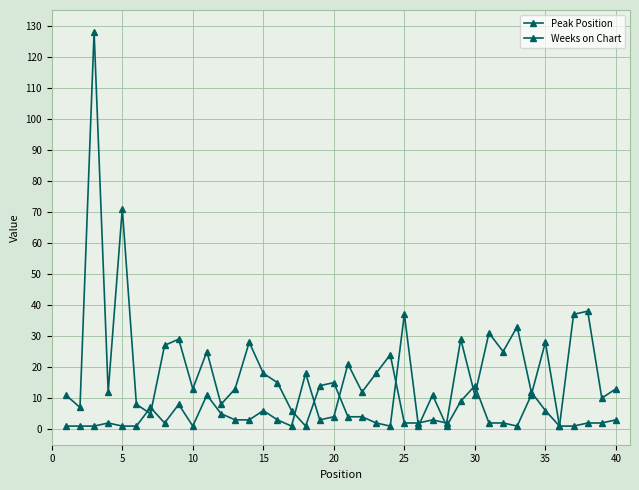

What is the difference between the second highest and minimum values in the Peak Position series?

36